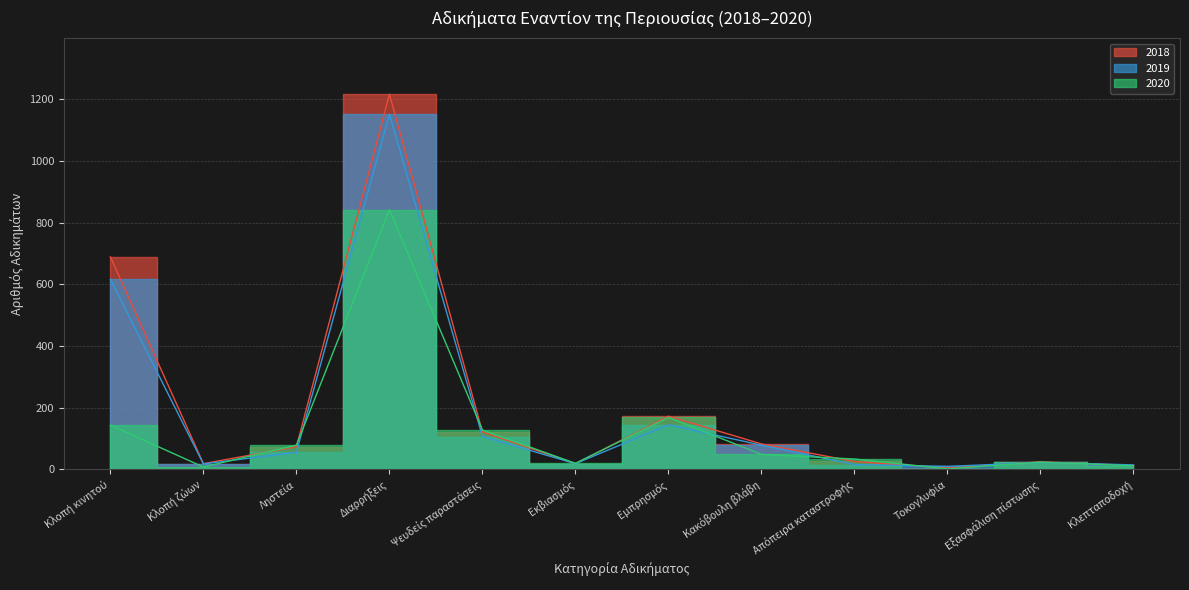

At how many categories does at least one series exceed 544?

2